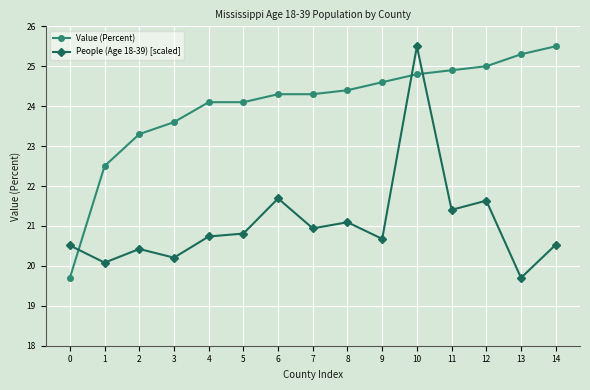

True or false: People (Age 18-39) [scaled] has more than 2 interior local peaks.

True